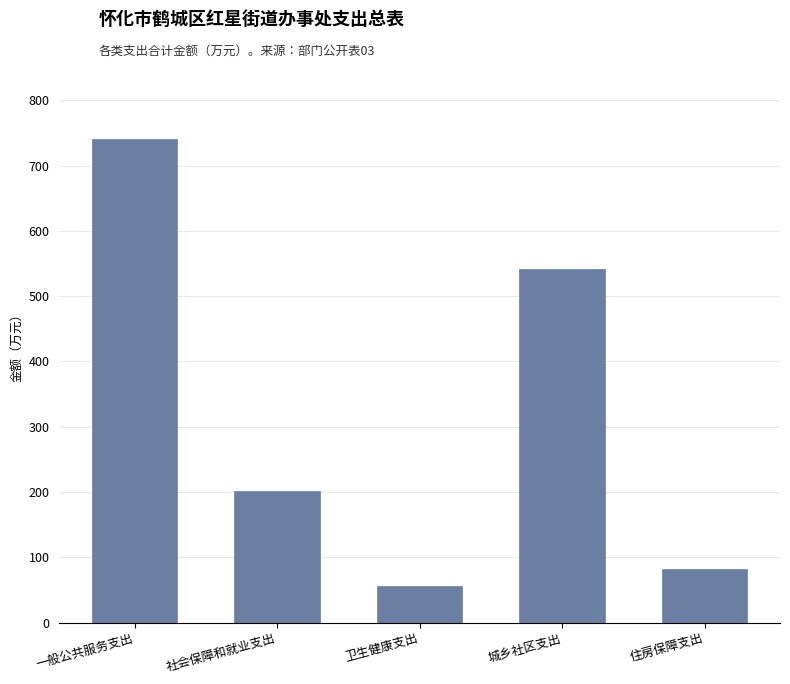

Reading left to right, extract all data points from this chart.

739.9	201.2	55.9	541.0	81.7